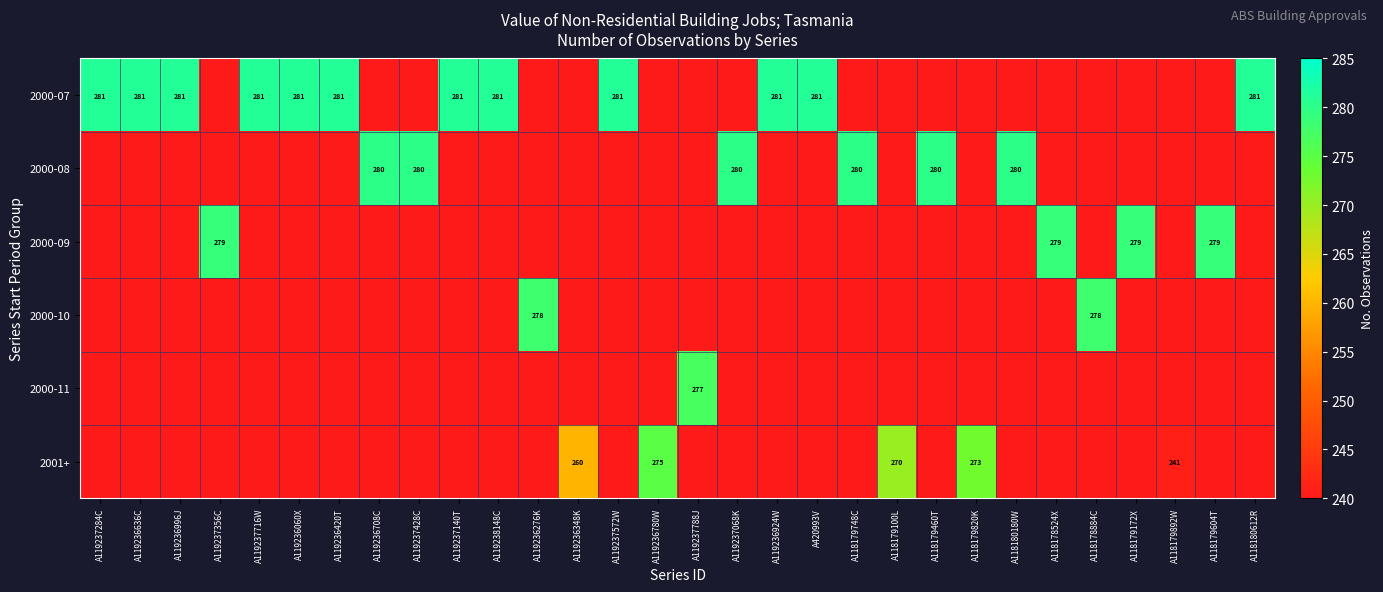

Which series has the largest total across all categories?

2000-07